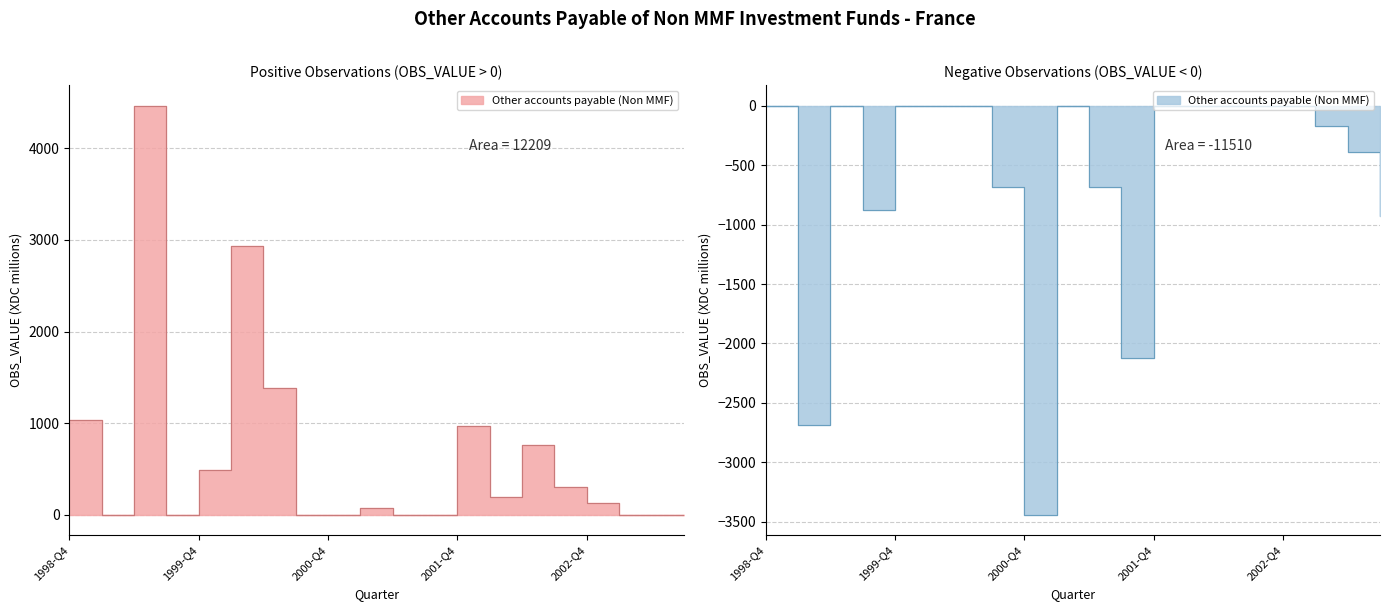

What is the greatest value displayed?

4467